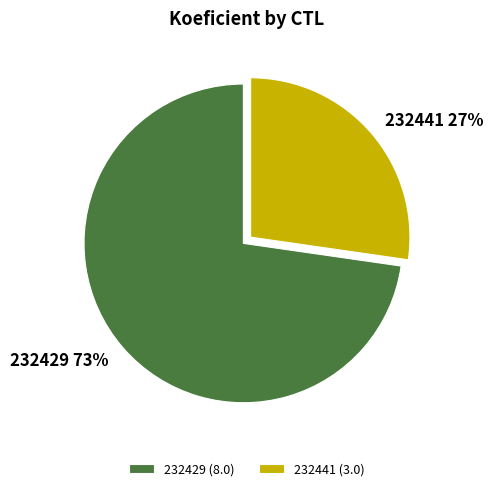

Which has a higher value, 232441 or 232429?

232429